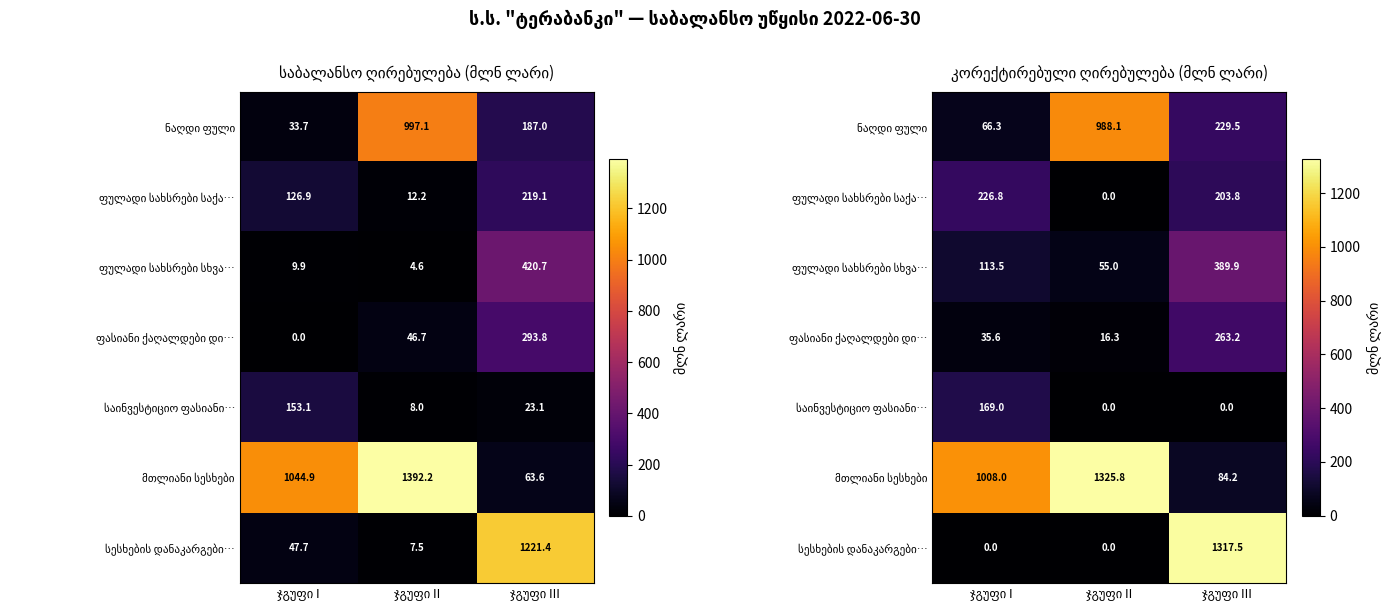

What is the total value across all series at ჯგუფი III?

2488.1